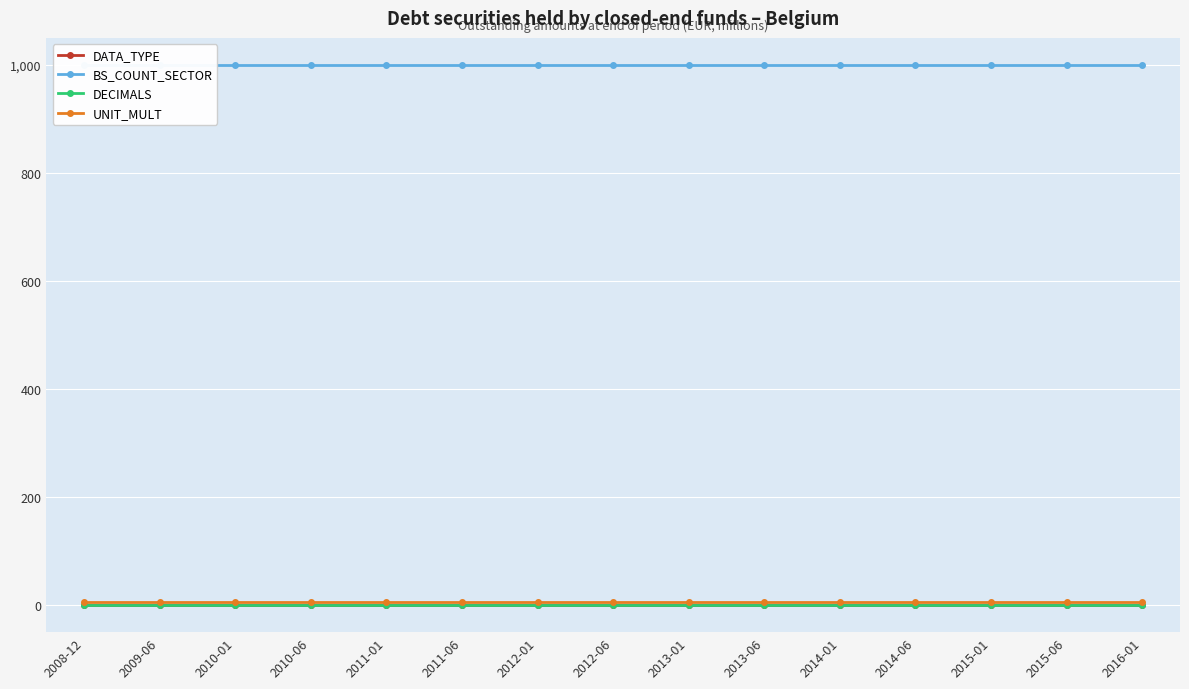

What is the difference between the highest and lowest values at 2008-12?

1000